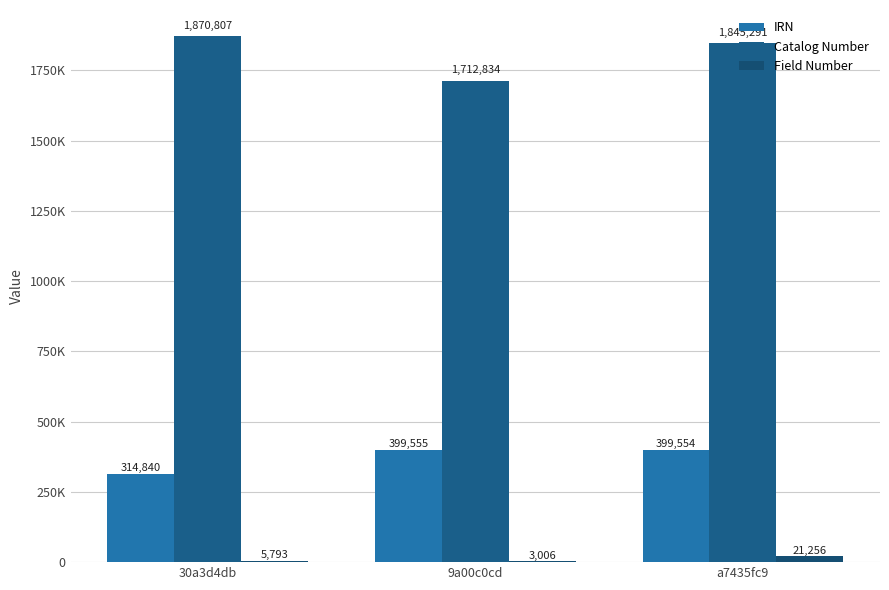

Count the number of categories in the chart.

3